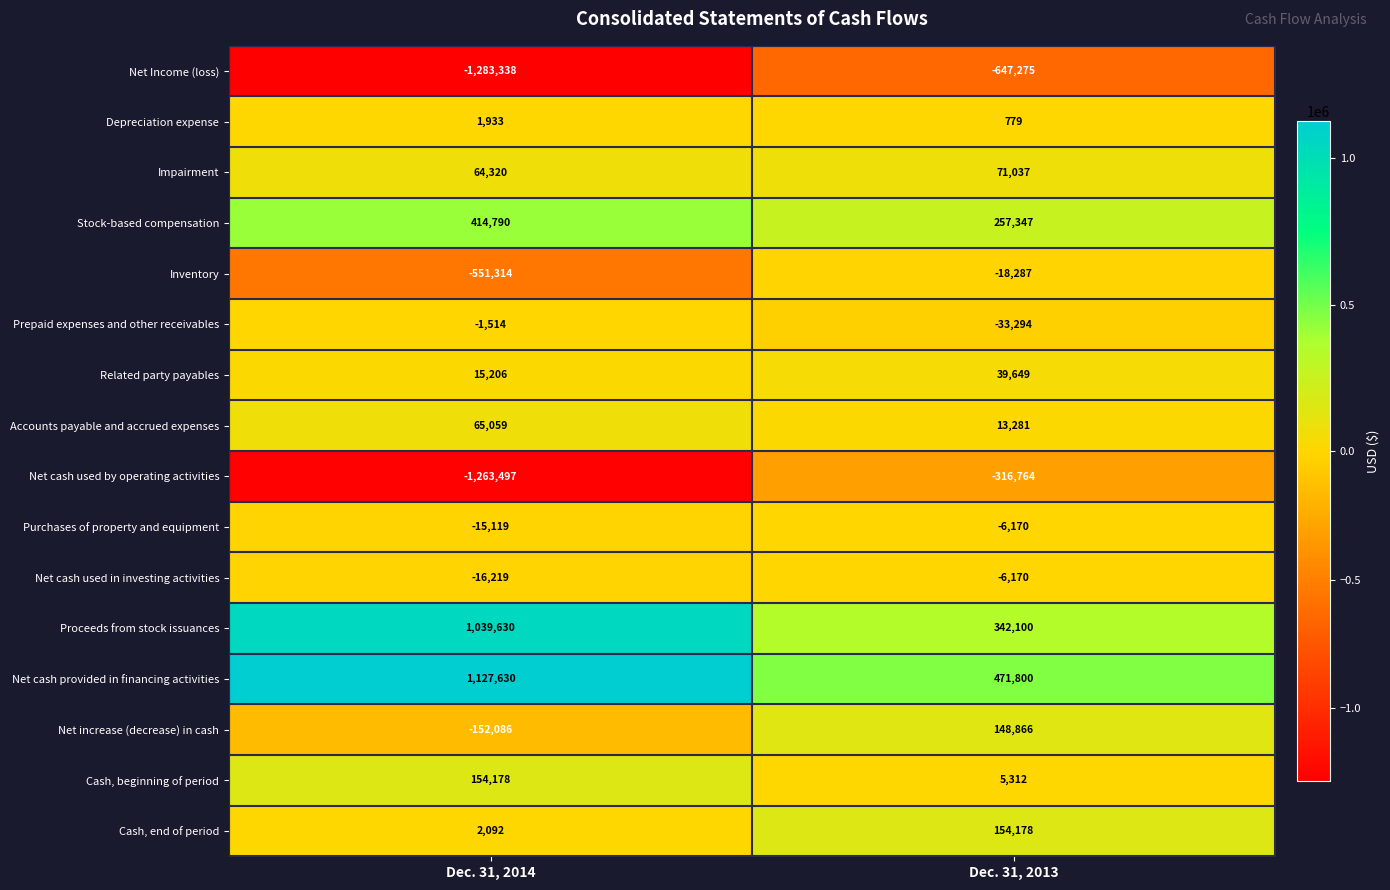

What is the sum of the Net increase (decrease) in cash values at Dec. 31, 2014 and Dec. 31, 2013?

-3220